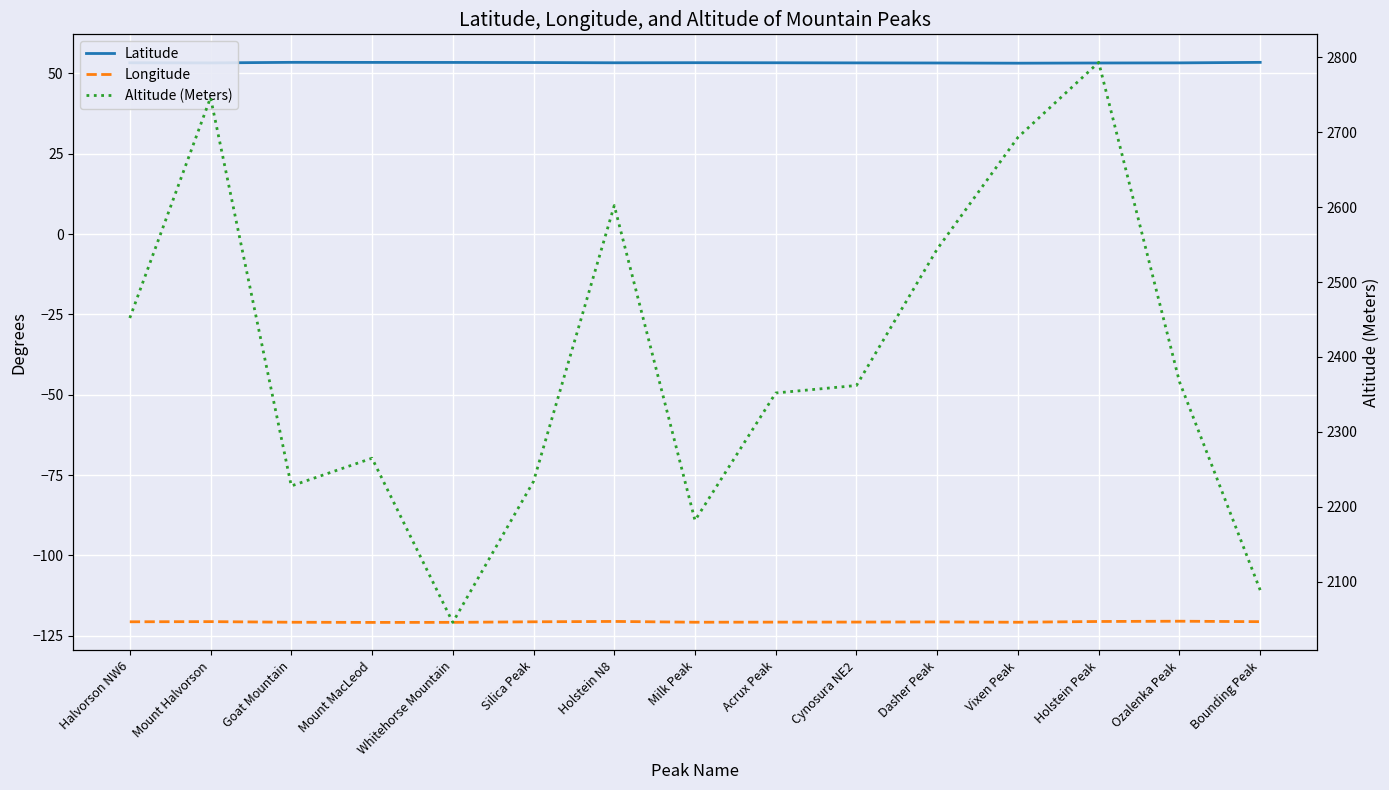

At which category does Altitude (Meters) reach its first local peak?

Mount Halvorson